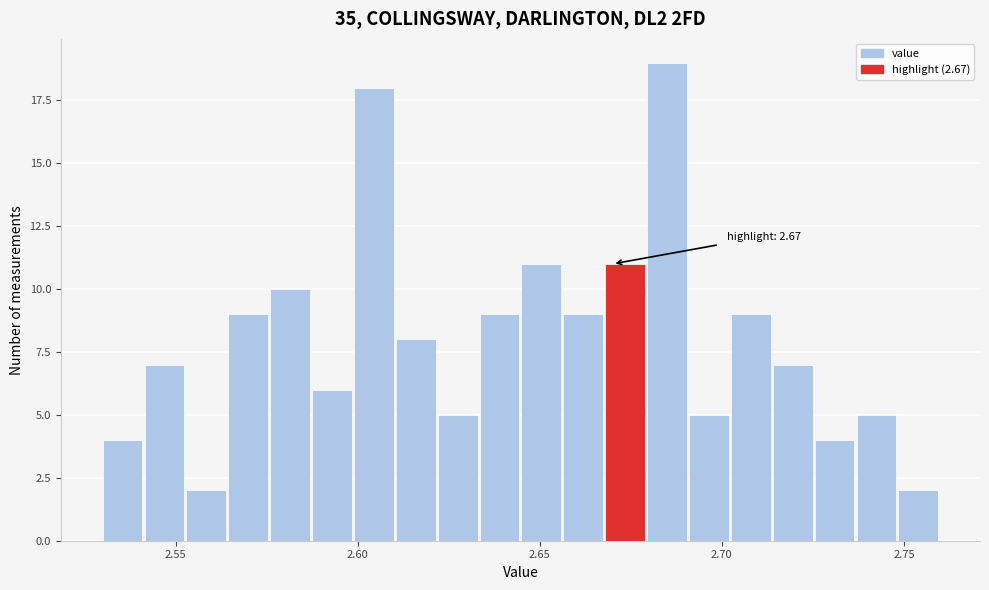

Read against the x-axis, roughly where is the centre of the tallest bar?

2.685